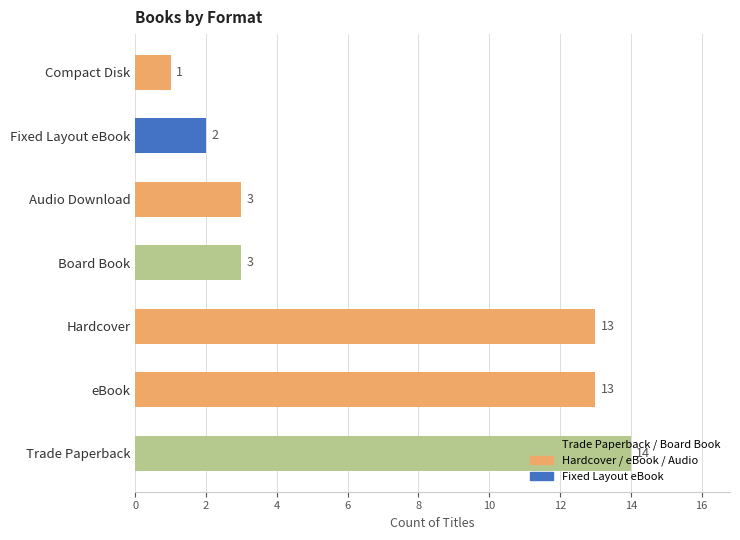

How many categories are shown in the chart?

7